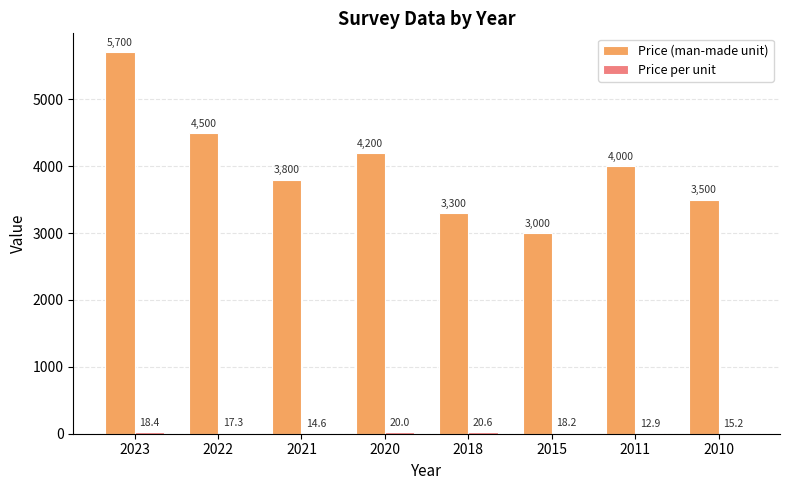

At which label does Price (man-made unit) first exceed 4000?

2023